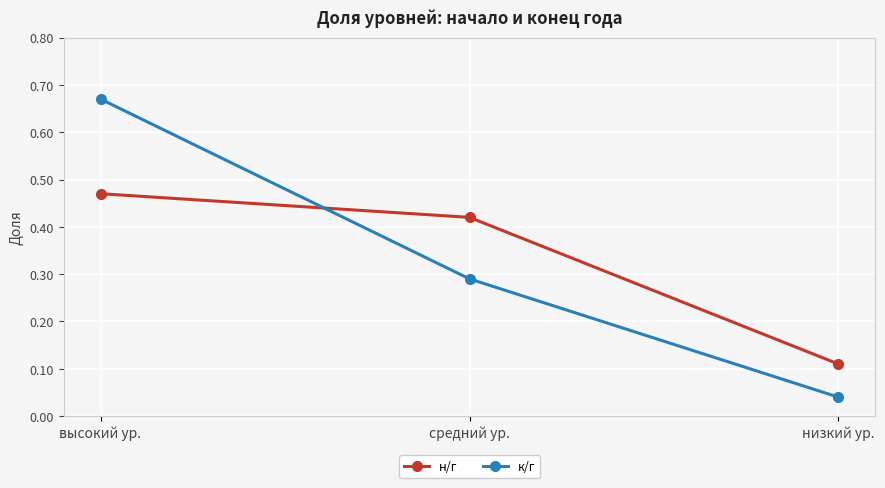

What is the label of the 3rd point from the right?

высокий ур.